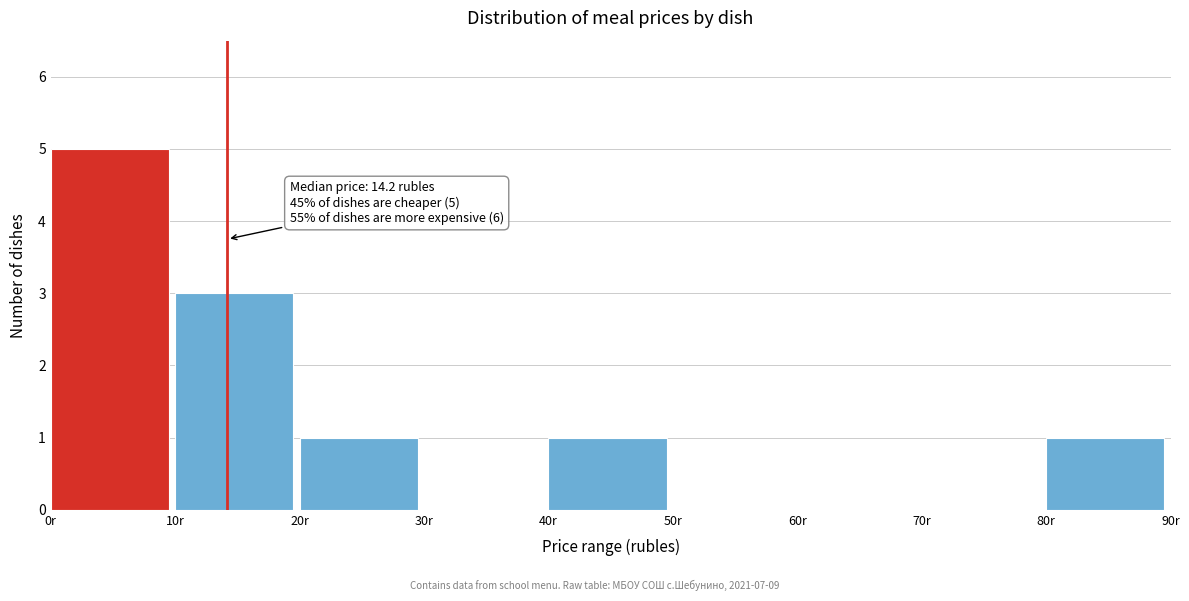

Over which range of the x-axis is the bar tallest?

0 to 10